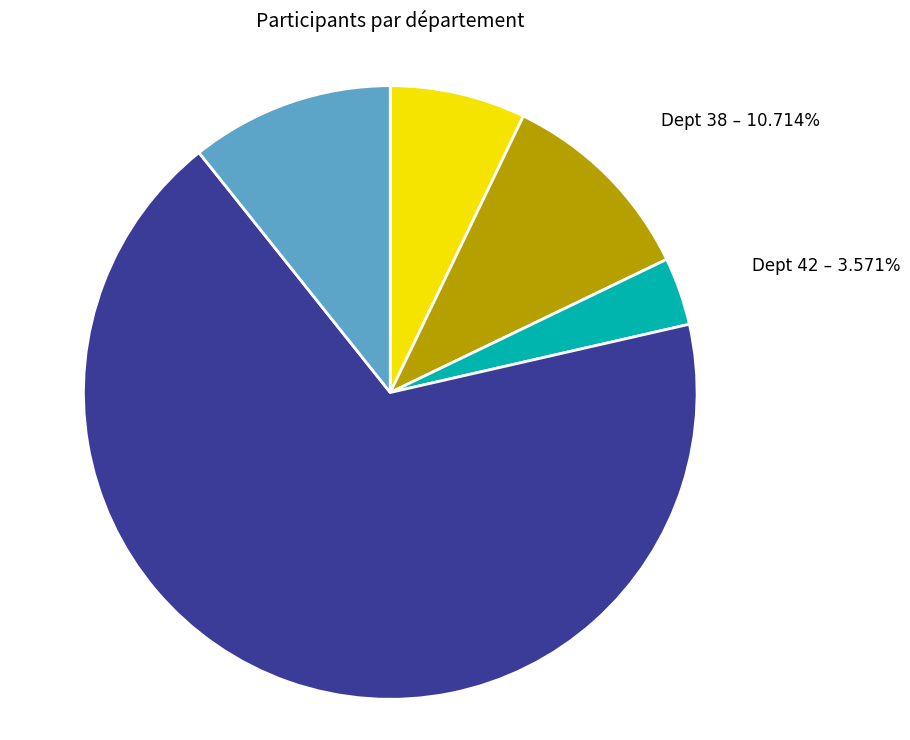

Count the number of slices in the pie.

5